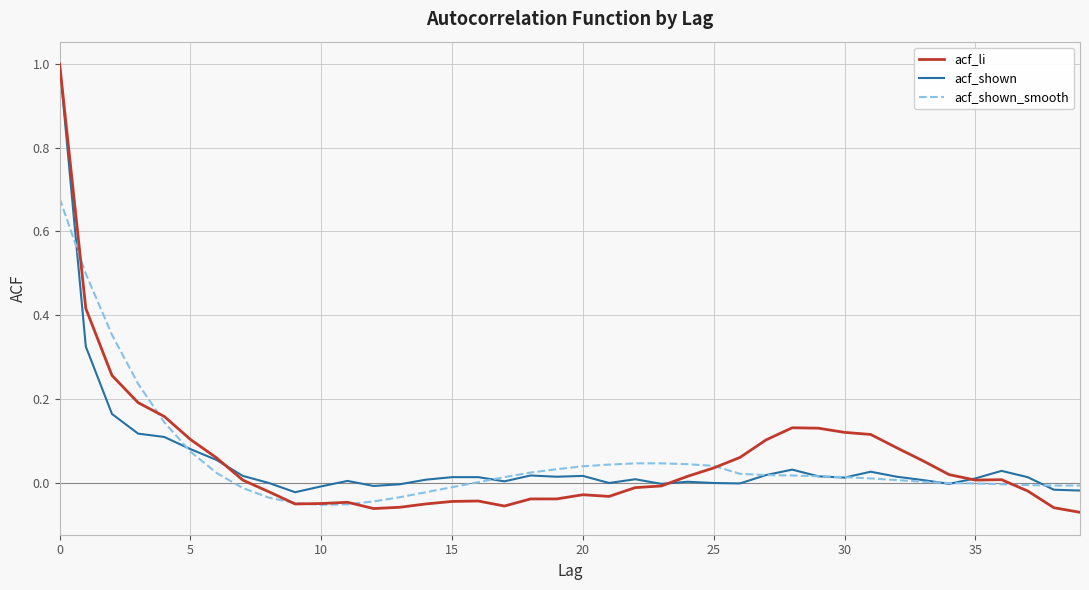

Which series has the largest range (max minus min)?

acf_li